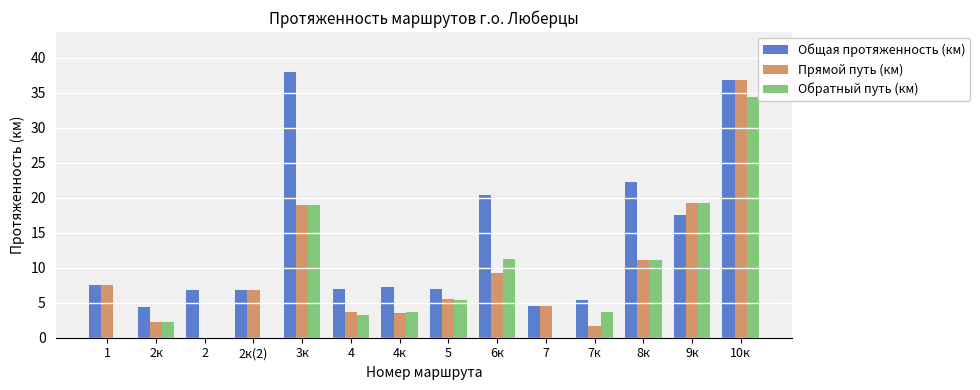

Does the chart contain stacked bars?

No